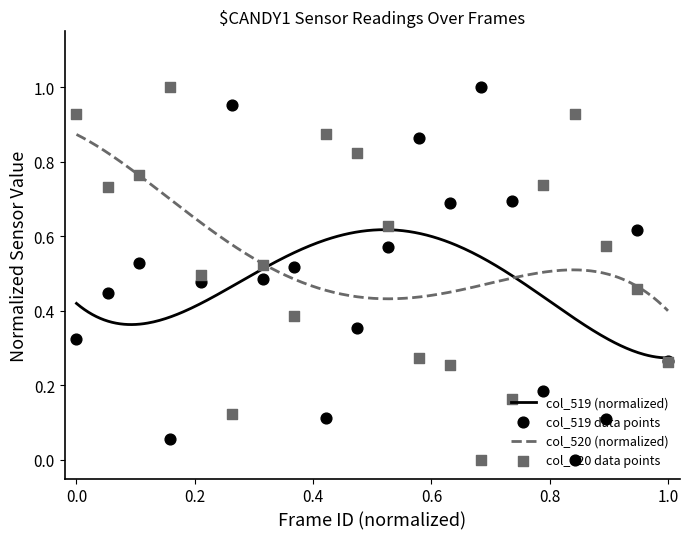

Which series has the widest spread of Y values?

col_519